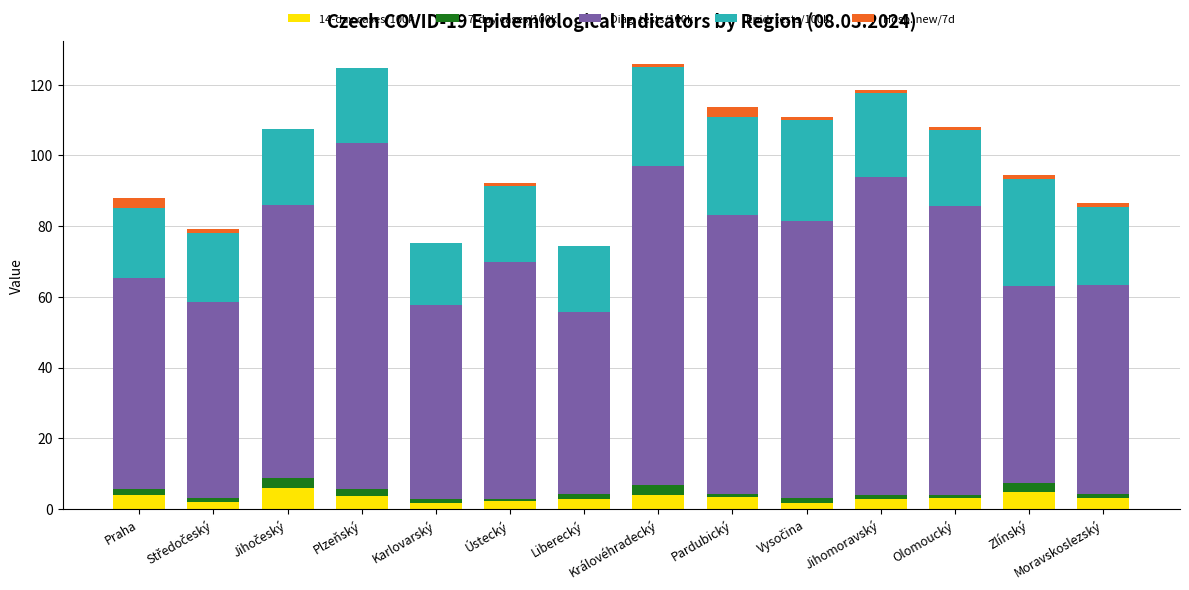

What are all the series names shown in the legend?

14-day cases/100k, 7-day cases/100k, Diag. tests/100k, Epid. tests/100k, Hosp. new/7d